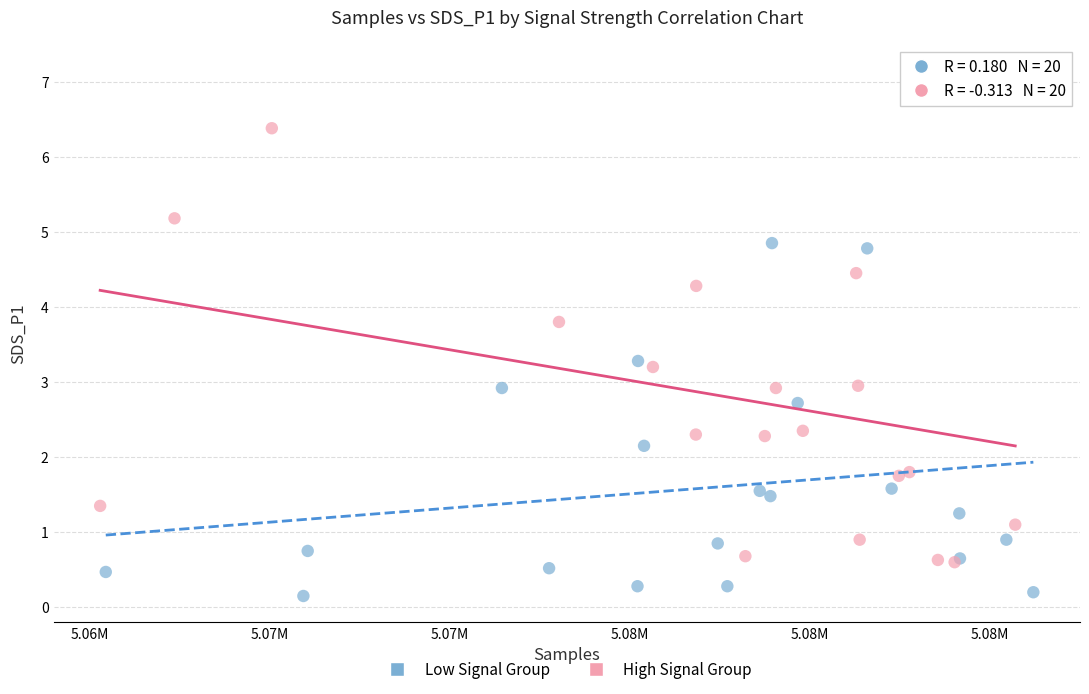

Which series has the widest spread of Y values?

High Signal Group